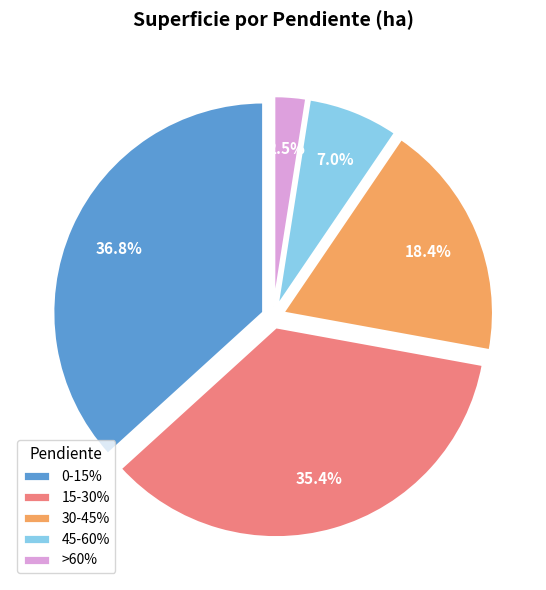

Is there a majority slice in this chart?

No